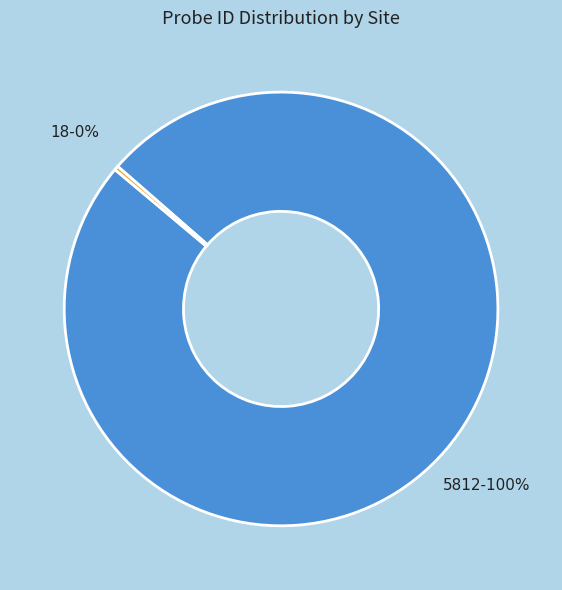

How many segments does this pie chart have?

2